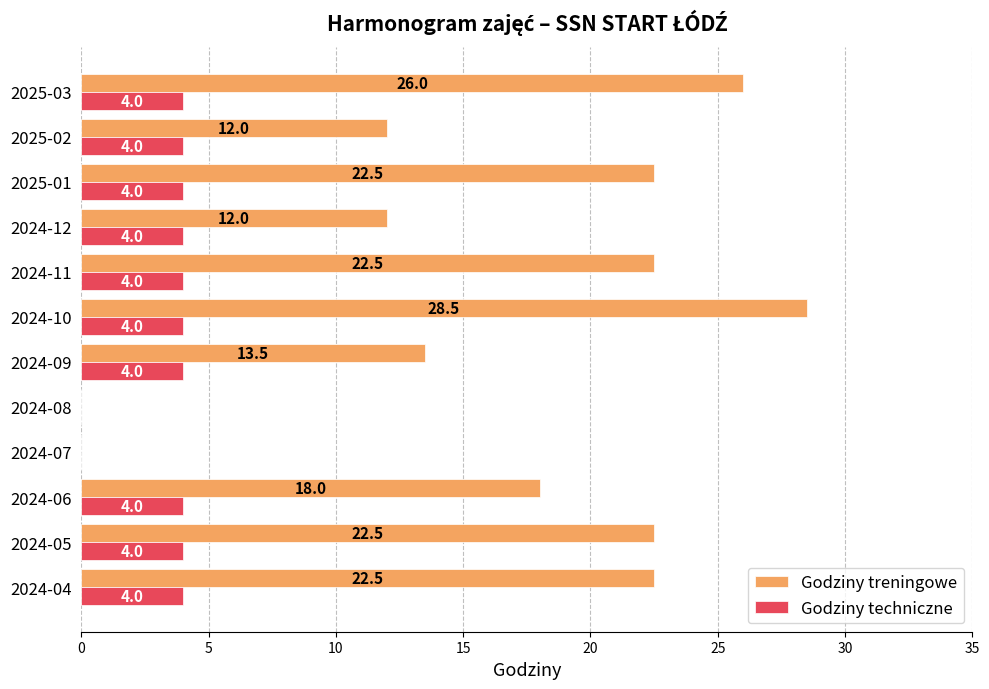

What is the average value of the Godziny techniczne series?

3.3